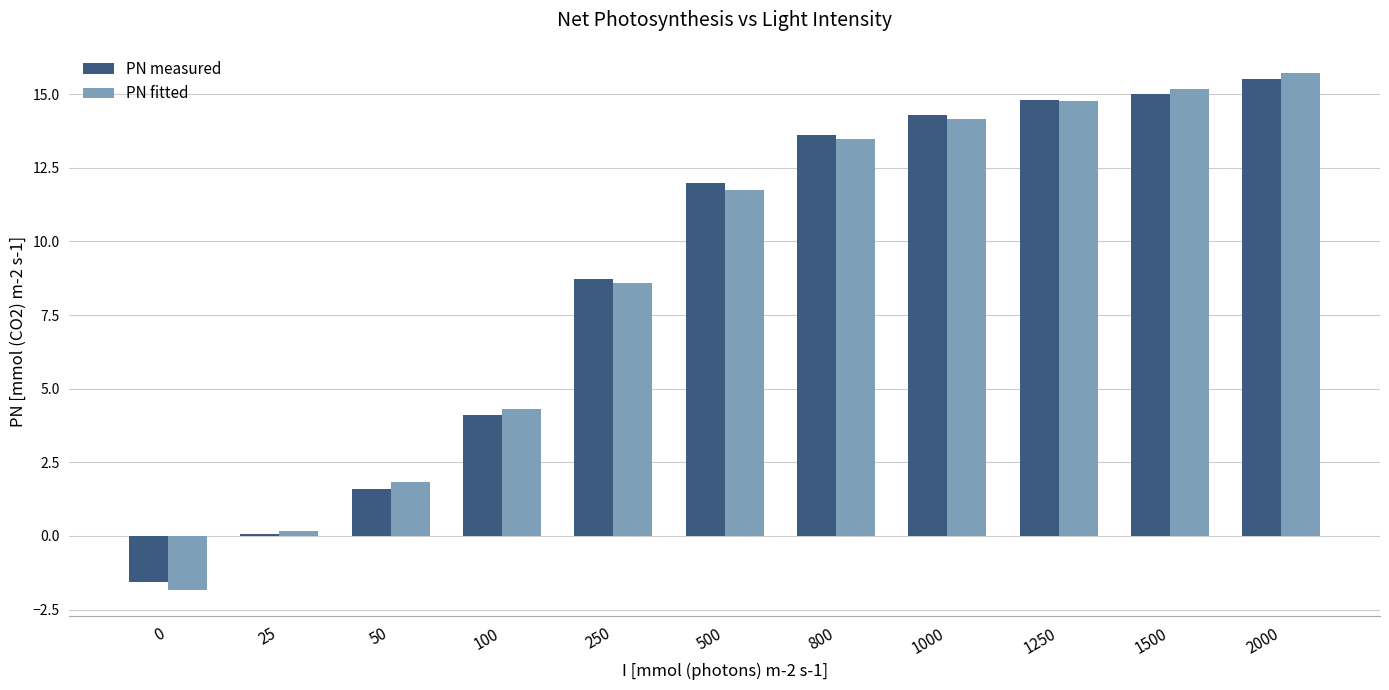

How many bars are there in each group?

2